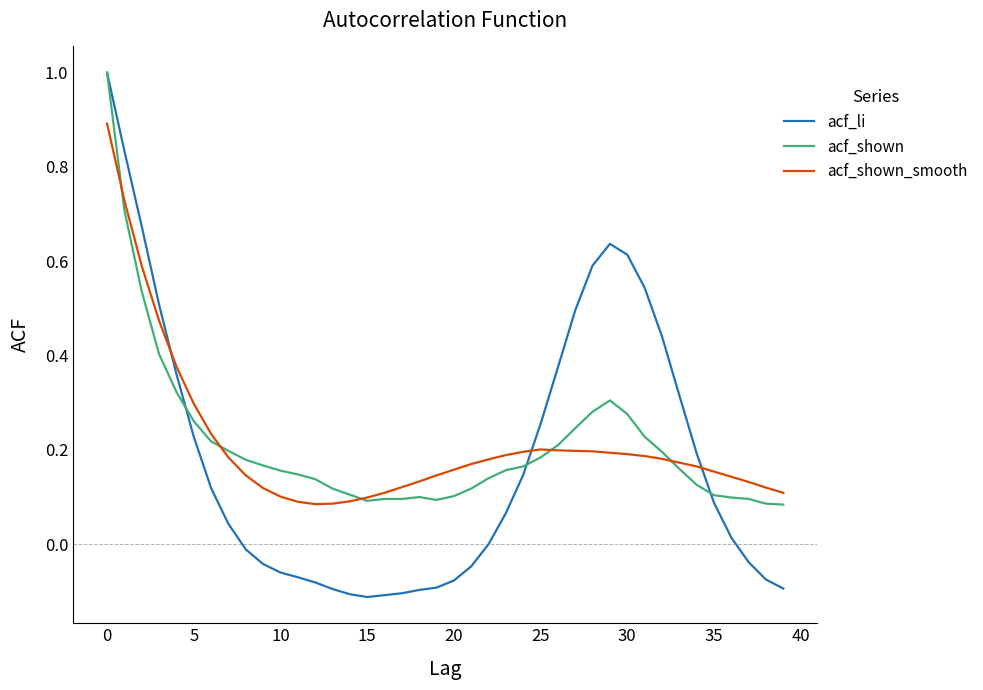

True or false: acf_li and acf_shown_smooth cross at least once.

True